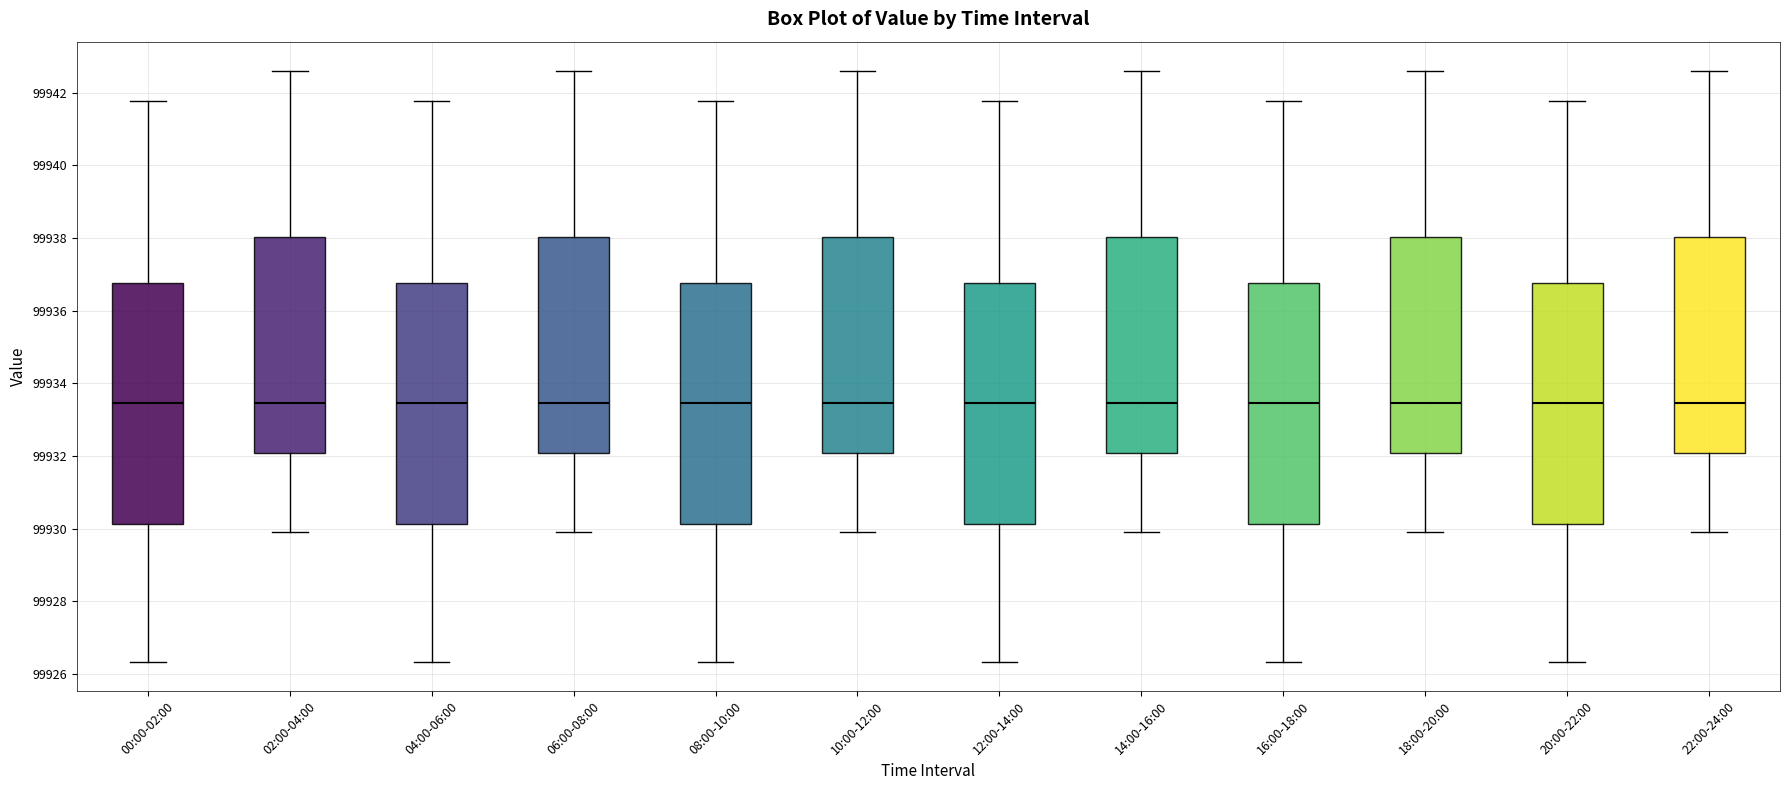

Reading left to right, read every box against the y-axis: the position of its median line, the range the box covers, and the ends of its whiskers. The values are not printed on the chart, so give them approximately, as read against the axis.

00:00-02:00: median 99933.4, box 99930.2 to 99936.8, whiskers 99926.4 to 99941.8
02:00-04:00: median 99933.4, box 99932.0 to 99938.0, whiskers 99930.0 to 99942.6
04:00-06:00: median 99933.4, box 99930.2 to 99936.8, whiskers 99926.4 to 99941.8
06:00-08:00: median 99933.4, box 99932.0 to 99938.0, whiskers 99930.0 to 99942.6
08:00-10:00: median 99933.4, box 99930.2 to 99936.8, whiskers 99926.4 to 99941.8
10:00-12:00: median 99933.4, box 99932.0 to 99938.0, whiskers 99930.0 to 99942.6
12:00-14:00: median 99933.4, box 99930.2 to 99936.8, whiskers 99926.4 to 99941.8
14:00-16:00: median 99933.4, box 99932.0 to 99938.0, whiskers 99930.0 to 99942.6
16:00-18:00: median 99933.4, box 99930.2 to 99936.8, whiskers 99926.4 to 99941.8
18:00-20:00: median 99933.4, box 99932.0 to 99938.0, whiskers 99930.0 to 99942.6
20:00-22:00: median 99933.4, box 99930.2 to 99936.8, whiskers 99926.4 to 99941.8
22:00-24:00: median 99933.4, box 99932.0 to 99938.0, whiskers 99930.0 to 99942.6